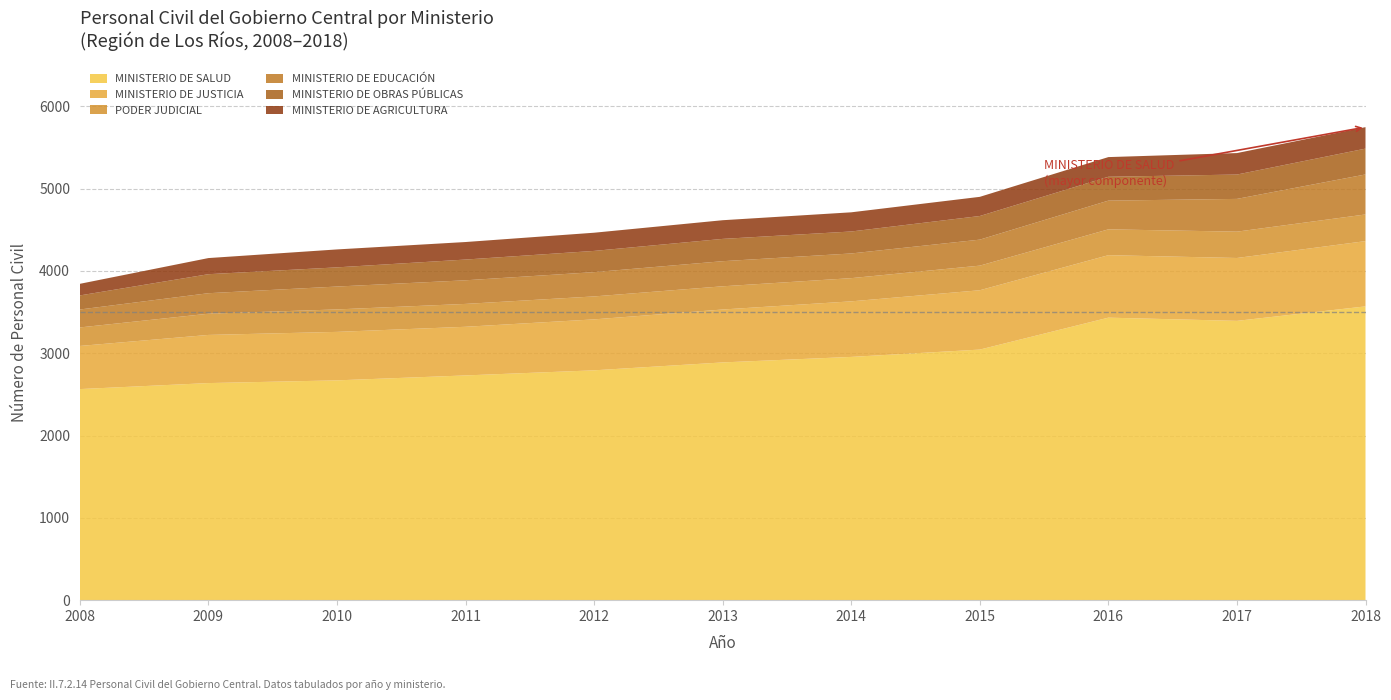

Reading right to left, what are all the values shown in this chart?

MINISTERIO DE SALUD: 3570	3394	3433	3045	2956	2889	2793	2731	2671	2638	2565
MINISTERIO DE JUSTICIA: 793	764	759	721	675	643	619	591	589	585	524
PODER JUDICIAL: 324	320	314	299	282	282	279	278	273	258	225
MINISTERIO DE EDUCACIÓN: 486	398	349	316	300	305	295	287	278	249	218
MINISTERIO DE OBRAS PÚBLICAS: 314	296	290	287	267	271	258	252	233	231	171
MINISTERIO DE AGRICULTURA: 261	261	239	233	233	227	221	213	218	196	141